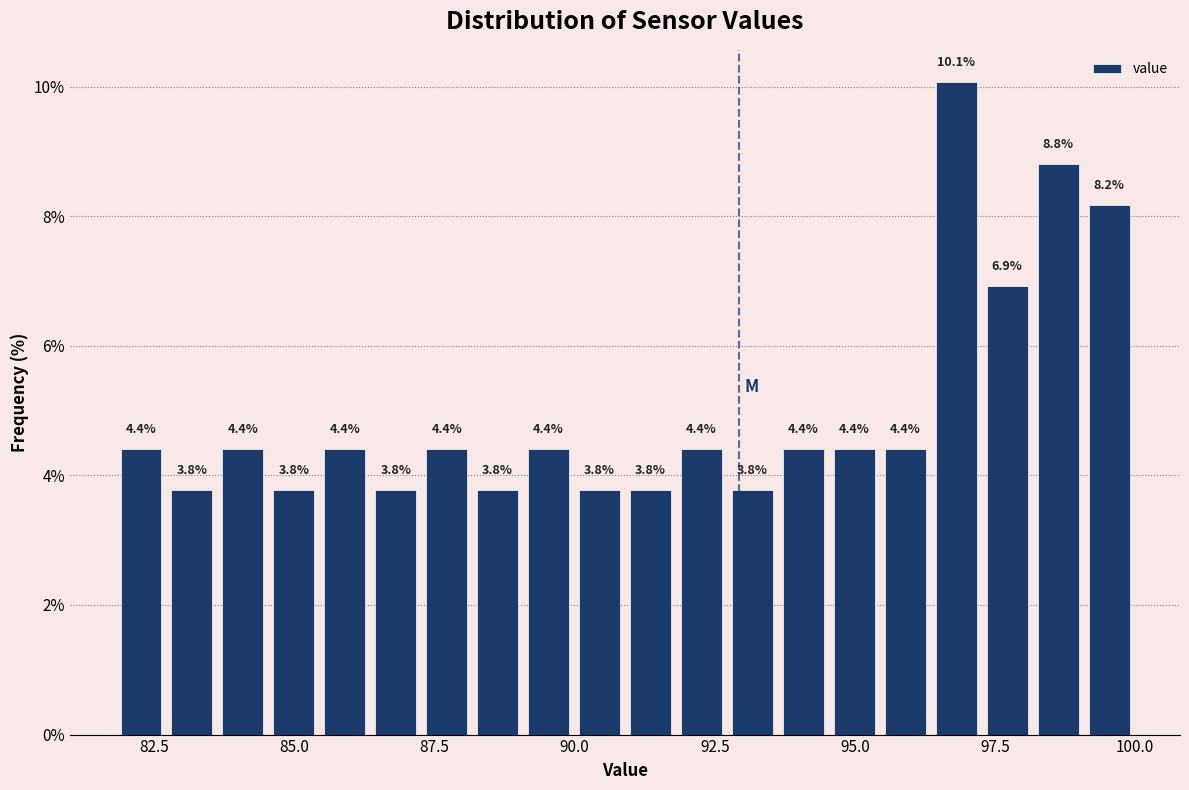

Read against the x-axis, roughly where is the centre of the tallest bar?

97.0